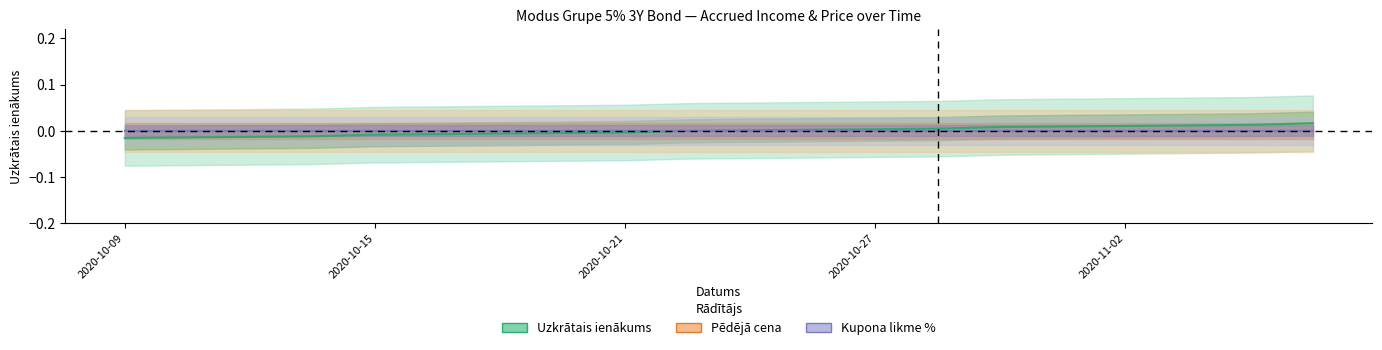

Is the value of Kupona likme % at 18 greater than the value of Pēdējā cena at 15?

No